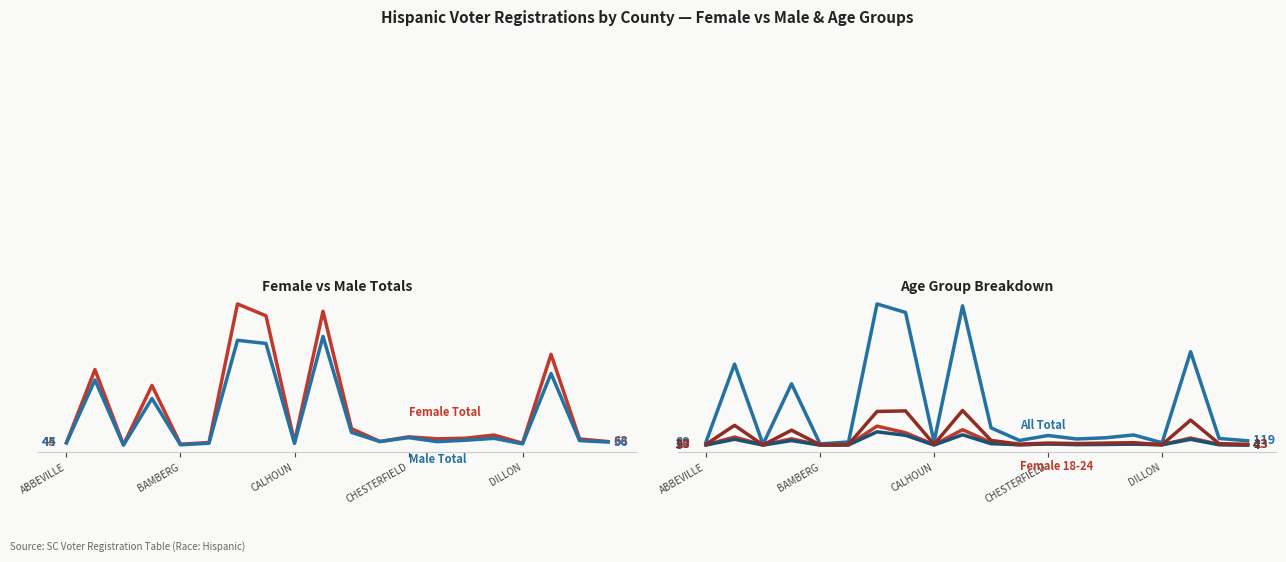

What is the difference between the second highest and minimum values in the Female 25-44 series?

922